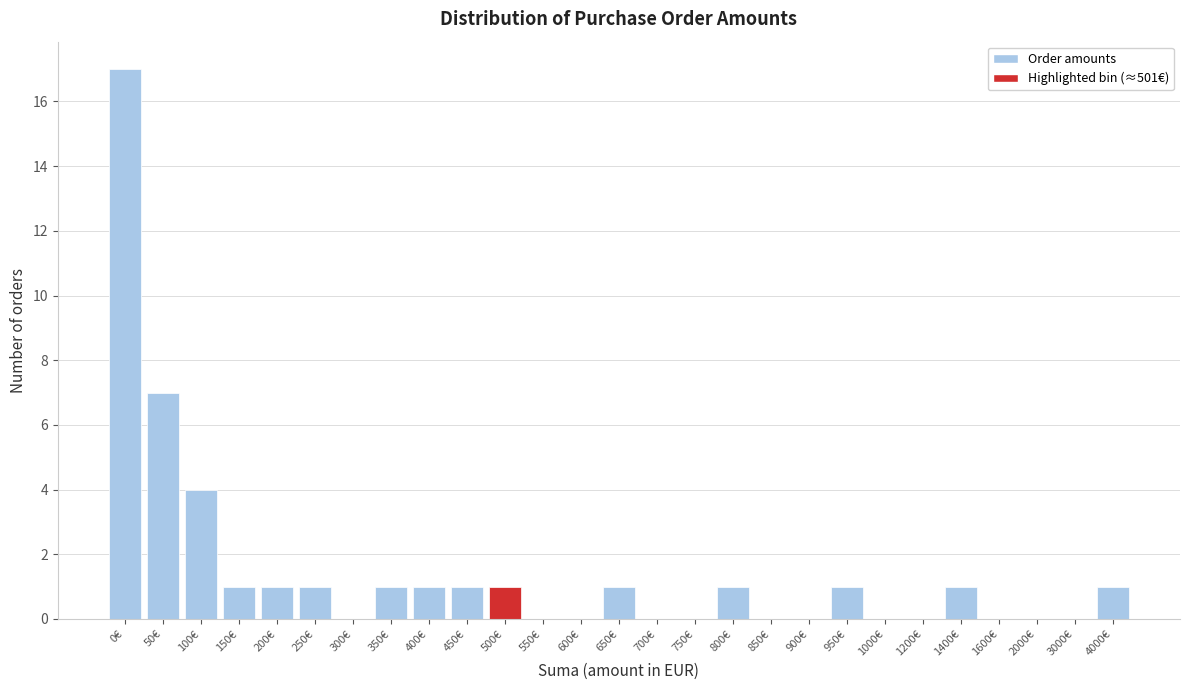

Reading left to right, what are all the values shown in this chart?

0€=17	50€=7	100€=4	150€=1	200€=1	250€=1	300€=0	350€=1	400€=1	450€=1	500€=1	550€=0	600€=0	650€=1	700€=0	750€=0	800€=1	850€=0	900€=0	950€=1	1000€=0	1200€=0	1400€=1	1600€=0	2000€=0	3000€=0	4000€=1